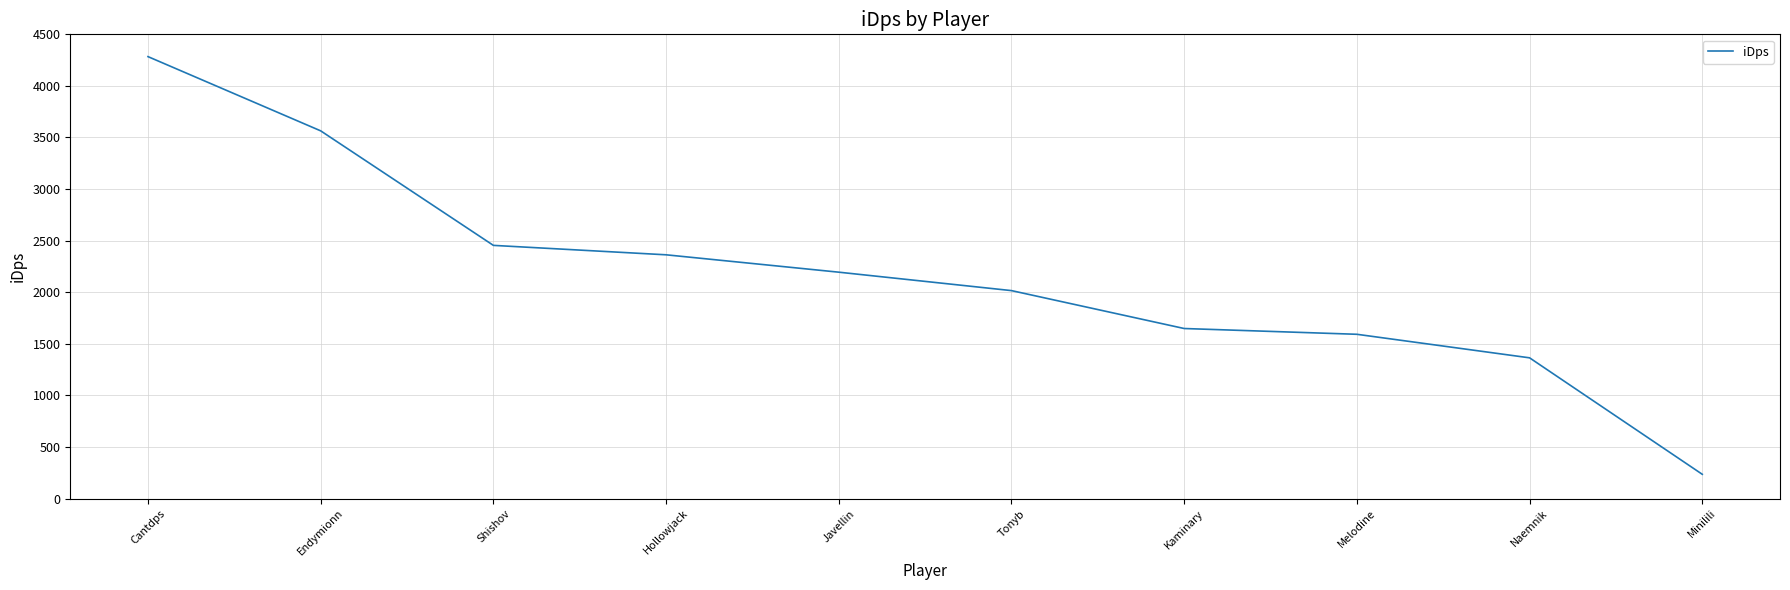

How many lines are shown in the chart?

1